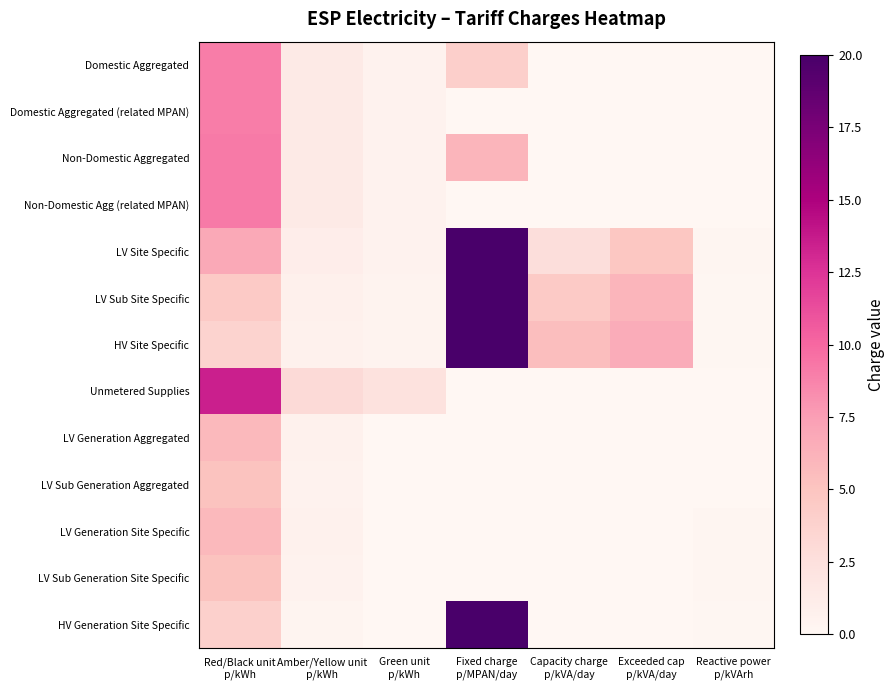

Reading left to right, extract all data points from this chart.

Domestic Aggregated: Red/Black unit
p/kWh=9.0	Amber/Yellow unit
p/kWh=1.4	Green unit
p/kWh=0.5	Fixed charge
p/MPAN/day=4.1	Capacity charge
p/kVA/day=0.0	Exceeded cap
p/kVA/day=0.0	Reactive power
p/kVArh=0.0
Domestic Aggregated (related MPAN): Red/Black unit
p/kWh=9.0	Amber/Yellow unit
p/kWh=1.4	Green unit
p/kWh=0.5	Fixed charge
p/MPAN/day=0.0	Capacity charge
p/kVA/day=0.0	Exceeded cap
p/kVA/day=0.0	Reactive power
p/kVArh=0.0
Non-Domestic Aggregated: Red/Black unit
p/kWh=9.2	Amber/Yellow unit
p/kWh=1.4	Green unit
p/kWh=0.5	Fixed charge
p/MPAN/day=6.0	Capacity charge
p/kVA/day=0.0	Exceeded cap
p/kVA/day=0.0	Reactive power
p/kVArh=0.0
Non-Domestic Agg (related MPAN): Red/Black unit
p/kWh=9.2	Amber/Yellow unit
p/kWh=1.4	Green unit
p/kWh=0.5	Fixed charge
p/MPAN/day=0.0	Capacity charge
p/kVA/day=0.0	Exceeded cap
p/kVA/day=0.0	Reactive power
p/kVArh=0.0
LV Site Specific: Red/Black unit
p/kWh=6.8	Amber/Yellow unit
p/kWh=1.1	Green unit
p/kWh=0.5	Fixed charge
p/MPAN/day=20.4	Capacity charge
p/kVA/day=2.7	Exceeded cap
p/kVA/day=4.8	Reactive power
p/kVArh=0.2
LV Sub Site Specific: Red/Black unit
p/kWh=4.5	Amber/Yellow unit
p/kWh=0.7	Green unit
p/kWh=0.5	Fixed charge
p/MPAN/day=32.7	Capacity charge
p/kVA/day=4.5	Exceeded cap
p/kVA/day=6.0	Reactive power
p/kVArh=0.1
HV Site Specific: Red/Black unit
p/kWh=3.7	Amber/Yellow unit
p/kWh=0.6	Green unit
p/kWh=0.5	Fixed charge
p/MPAN/day=173.3	Capacity charge
p/kVA/day=5.4	Exceeded cap
p/kVA/day=6.6	Reactive power
p/kVArh=0.1
Unmetered Supplies: Red/Black unit
p/kWh=13.5	Amber/Yellow unit
p/kWh=3.0	Green unit
p/kWh=2.3	Fixed charge
p/MPAN/day=0.0	Capacity charge
p/kVA/day=0.0	Exceeded cap
p/kVA/day=0.0	Reactive power
p/kVArh=0.0
LV Generation Aggregated: Red/Black unit
p/kWh=5.7	Amber/Yellow unit
p/kWh=0.6	Green unit
p/kWh=0.0	Fixed charge
p/MPAN/day=0.0	Capacity charge
p/kVA/day=0.0	Exceeded cap
p/kVA/day=0.0	Reactive power
p/kVArh=0.0
LV Sub Generation Aggregated: Red/Black unit
p/kWh=5.1	Amber/Yellow unit
p/kWh=0.5	Green unit
p/kWh=0.0	Fixed charge
p/MPAN/day=0.0	Capacity charge
p/kVA/day=0.0	Exceeded cap
p/kVA/day=0.0	Reactive power
p/kVArh=0.0
LV Generation Site Specific: Red/Black unit
p/kWh=5.7	Amber/Yellow unit
p/kWh=0.6	Green unit
p/kWh=0.0	Fixed charge
p/MPAN/day=0.0	Capacity charge
p/kVA/day=0.0	Exceeded cap
p/kVA/day=0.0	Reactive power
p/kVArh=0.2
LV Sub Generation Site Specific: Red/Black unit
p/kWh=5.1	Amber/Yellow unit
p/kWh=0.5	Green unit
p/kWh=0.0	Fixed charge
p/MPAN/day=0.0	Capacity charge
p/kVA/day=0.0	Exceeded cap
p/kVA/day=0.0	Reactive power
p/kVArh=0.2
HV Generation Site Specific: Red/Black unit
p/kWh=3.9	Amber/Yellow unit
p/kWh=0.3	Green unit
p/kWh=0.0	Fixed charge
p/MPAN/day=291.8	Capacity charge
p/kVA/day=0.0	Exceeded cap
p/kVA/day=0.0	Reactive power
p/kVArh=0.2